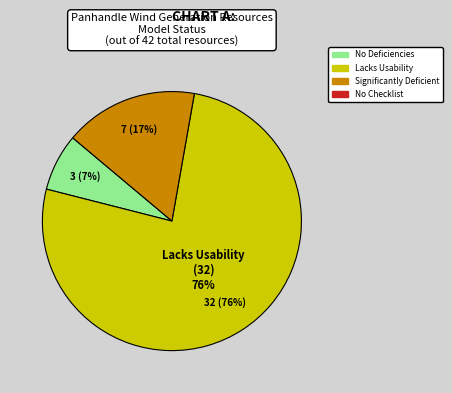

What is the total percentage of New Model Submitted without Checklist and No Deficiencies in Model?

7.1%